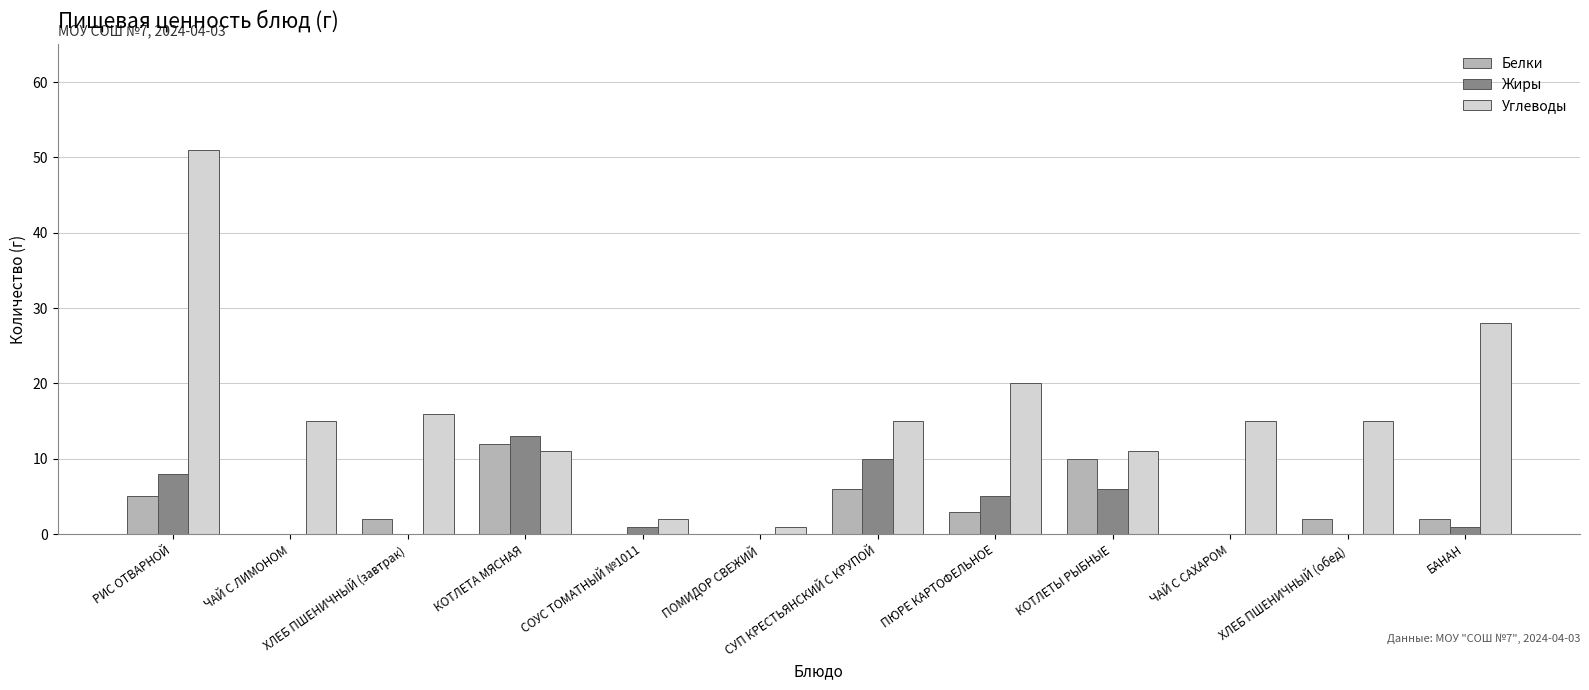

Between СОУС ТОМАТНЫЙ №1011 and ПЮРЕ КАРТОФЕЛЬНОЕ, which series saw the biggest shift?

Углеводы